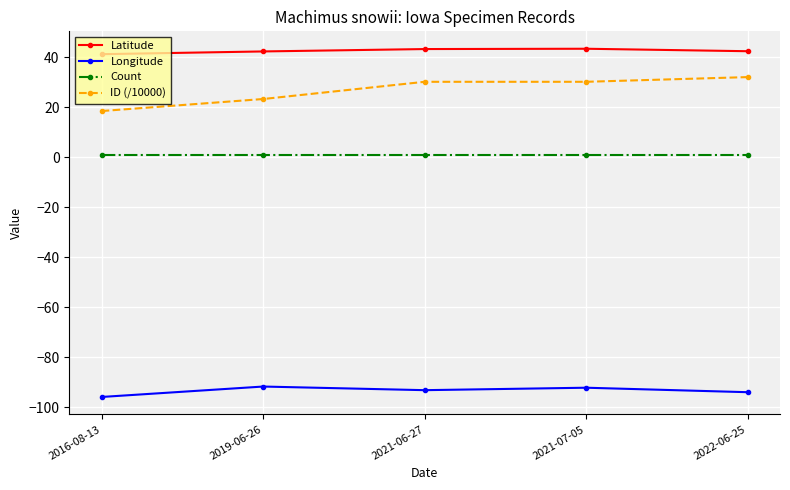

Which series has the largest range (max minus min)?

ID (/10000)